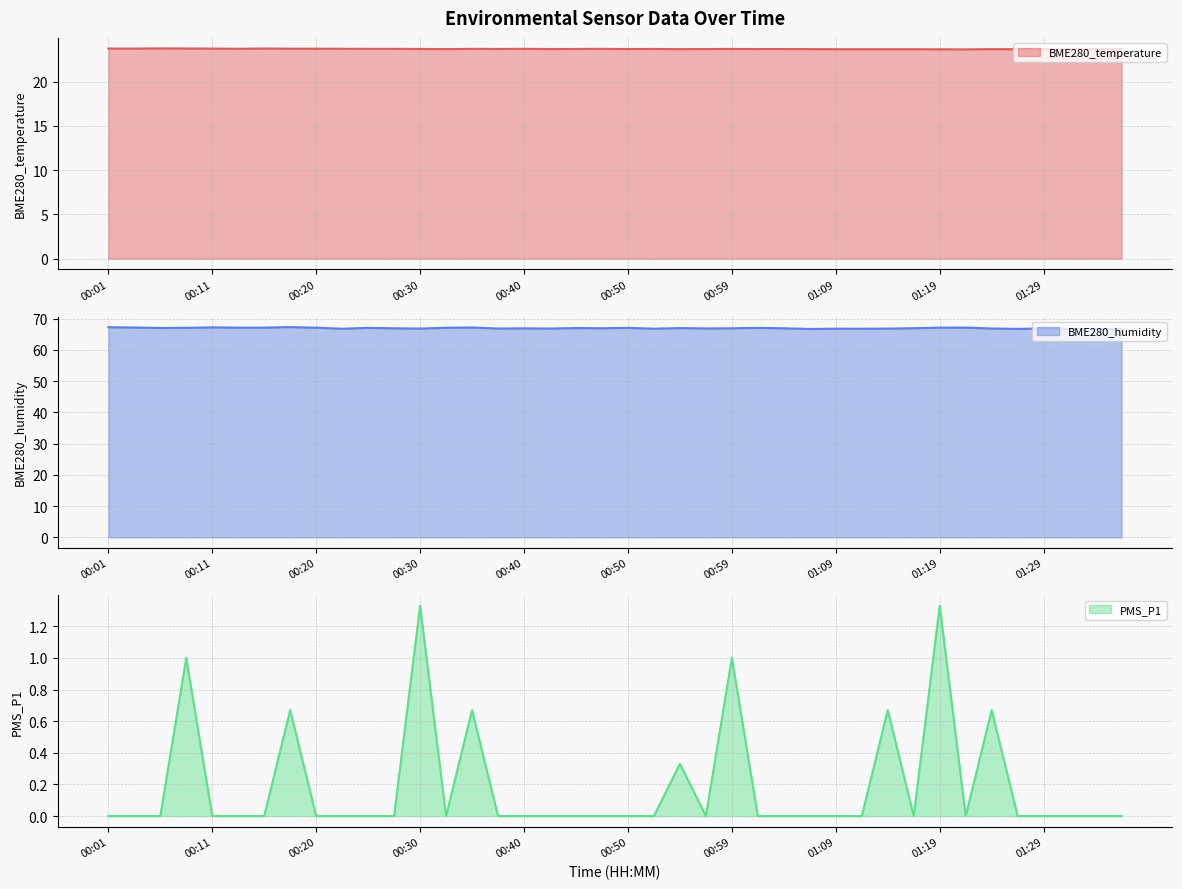

What position from the right is 00:37?

25